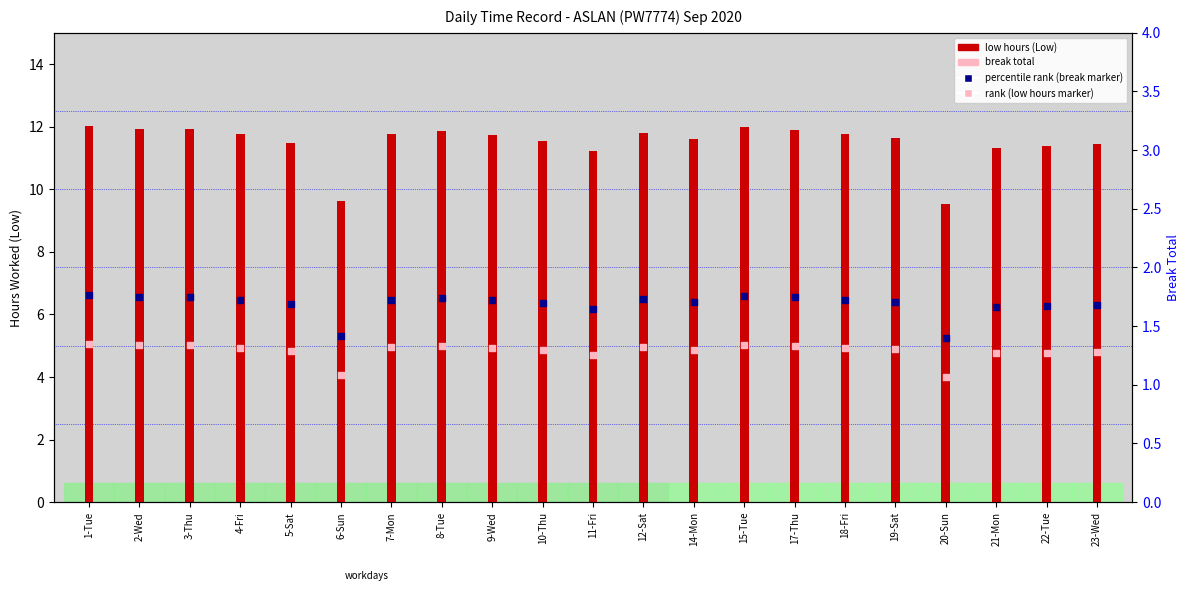

At how many categories does at least one series exceed 7?

21